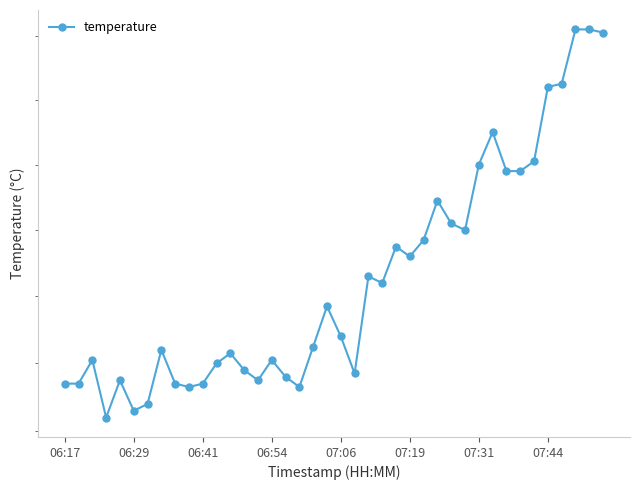

At which category does the chart reach its peak across all series?

37